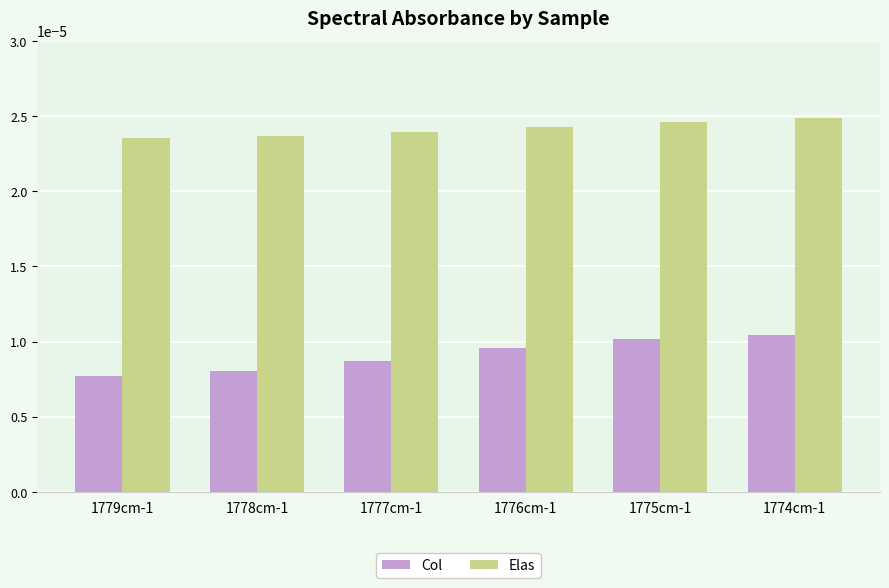

What are all the series names shown in the legend?

Col, Elas